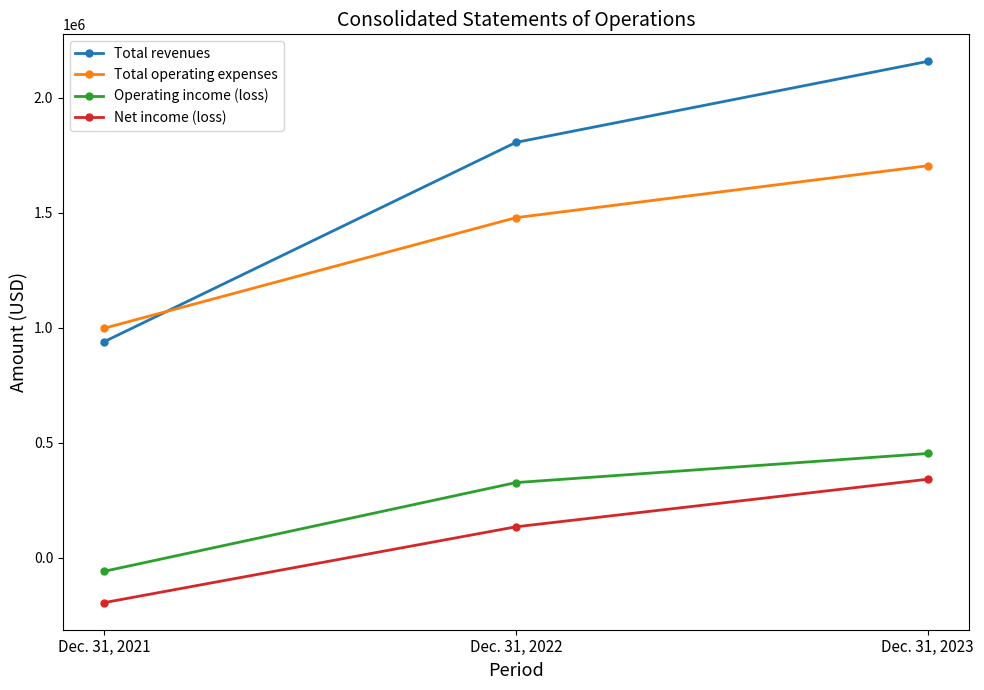

Which label corresponds to the largest value in the chart?

Dec. 31, 2023